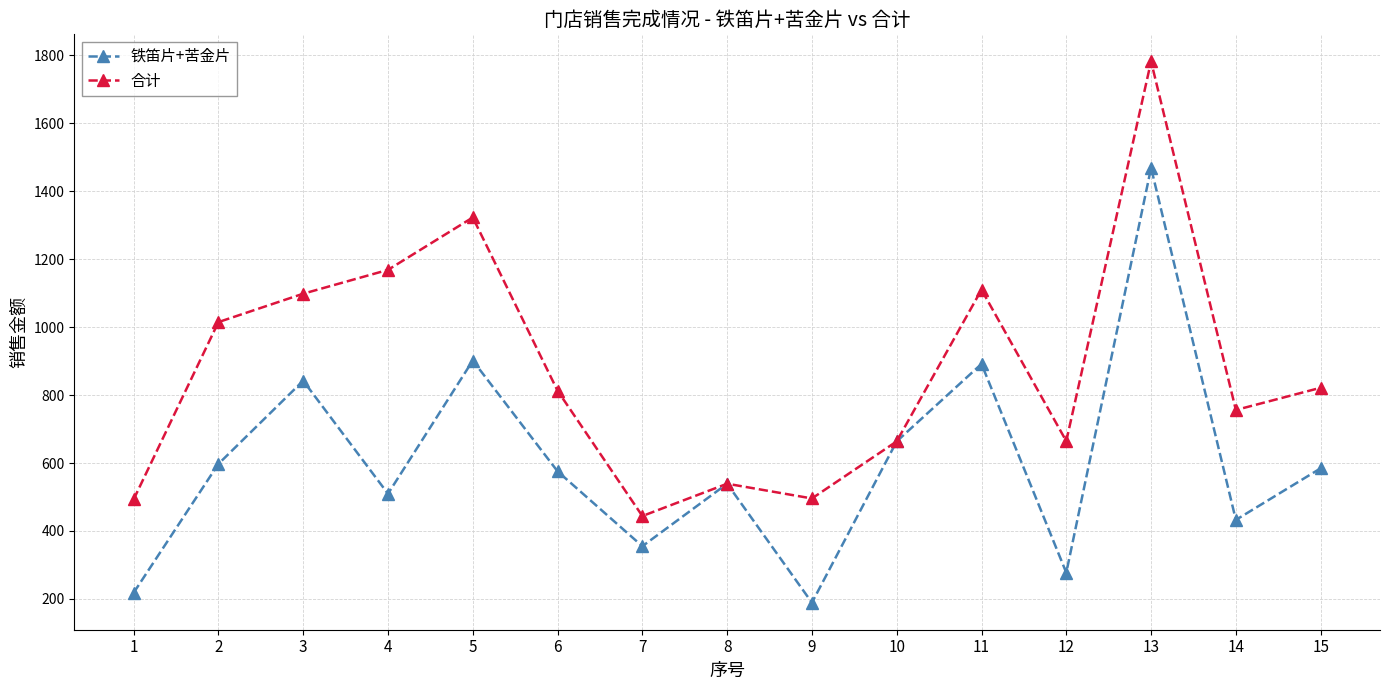

The 合计 series shows 539.1 at 8. True or false?

True